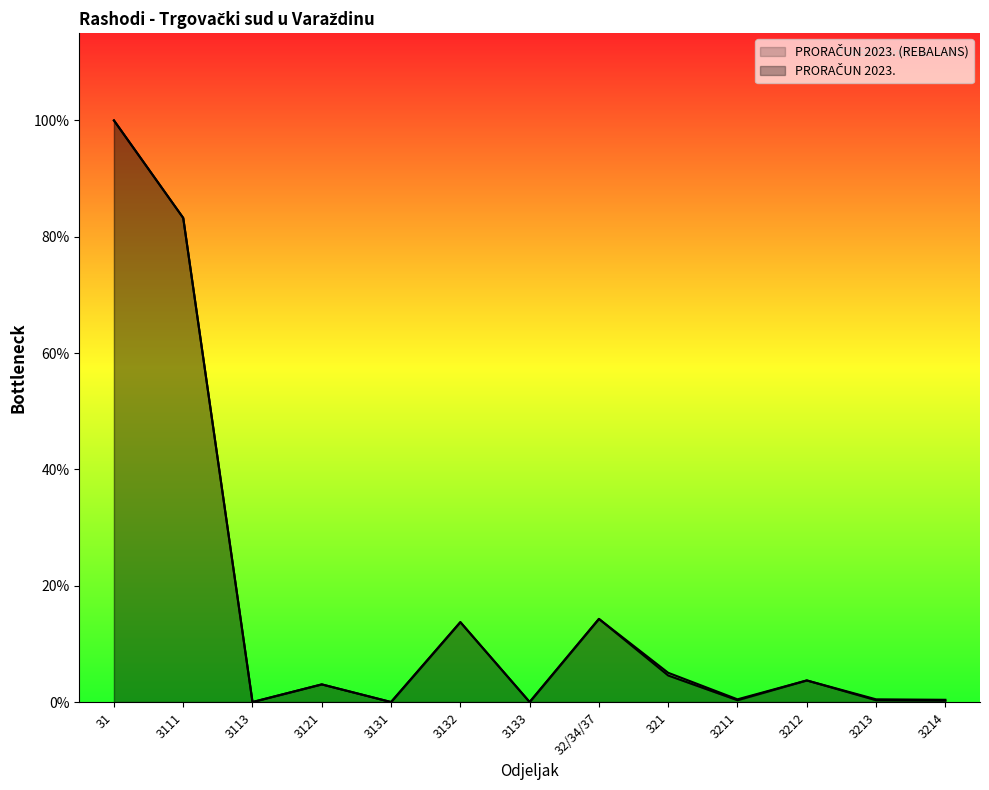

Between 3111 and 3121, which series saw the biggest shift?

PRORAČUN 2023. (REBALANS)